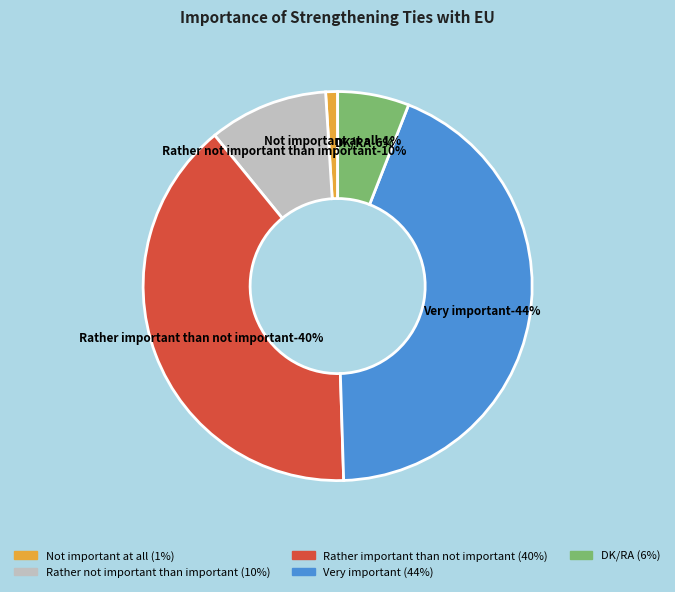

To the nearest percent, what portion does Not important at all represent?

1%